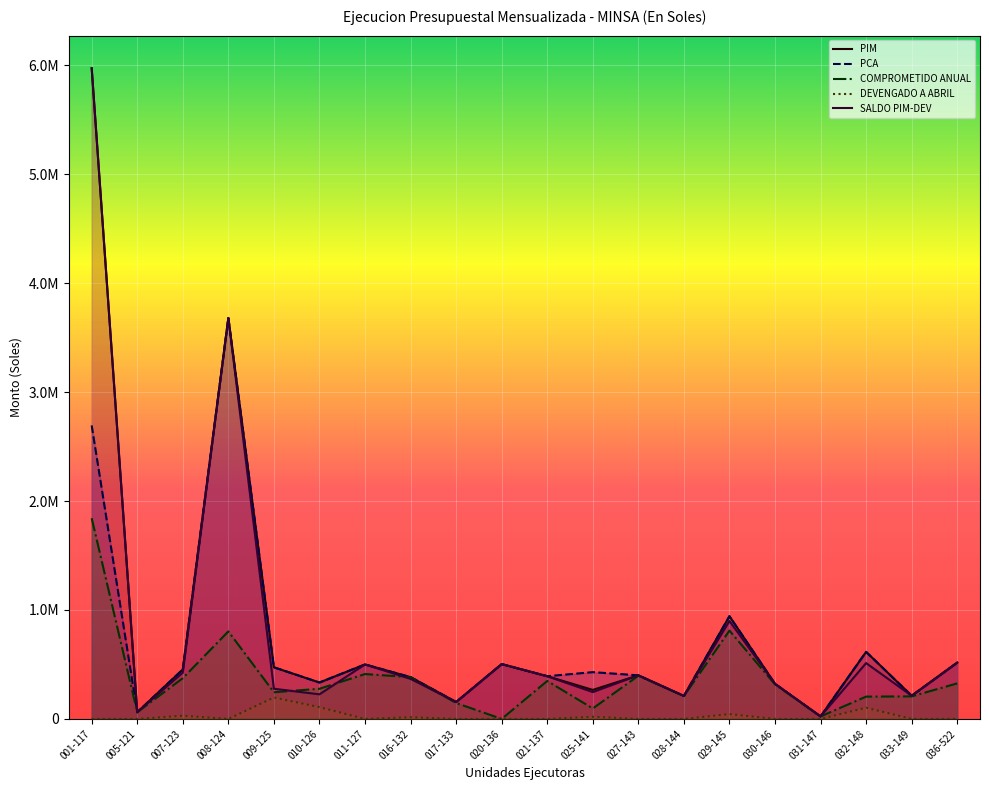

The COMPROMETIDO ANUAL series shows 204894.9 at 032-148. True or false?

True